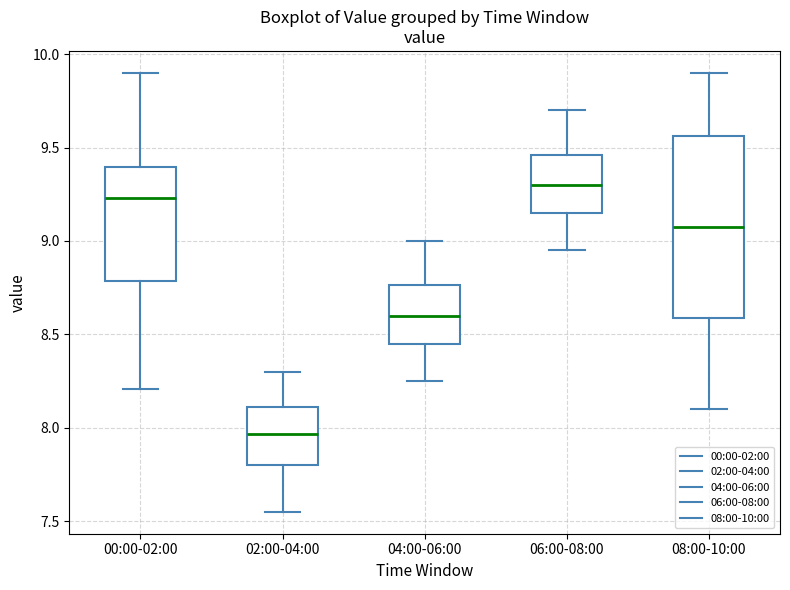

Which box's median line is the highest?

06:00-08:00